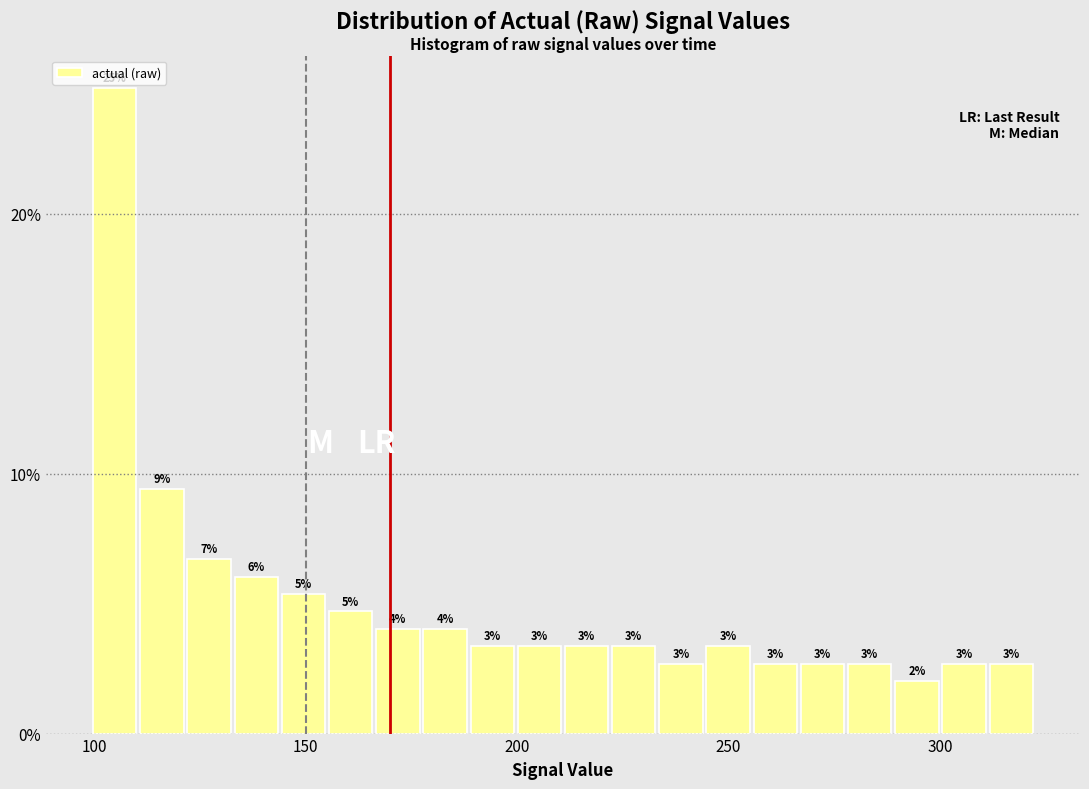

Around what value on the x-axis is the tallest bar? Give the approximate position of its centre, as read against the axis.

105